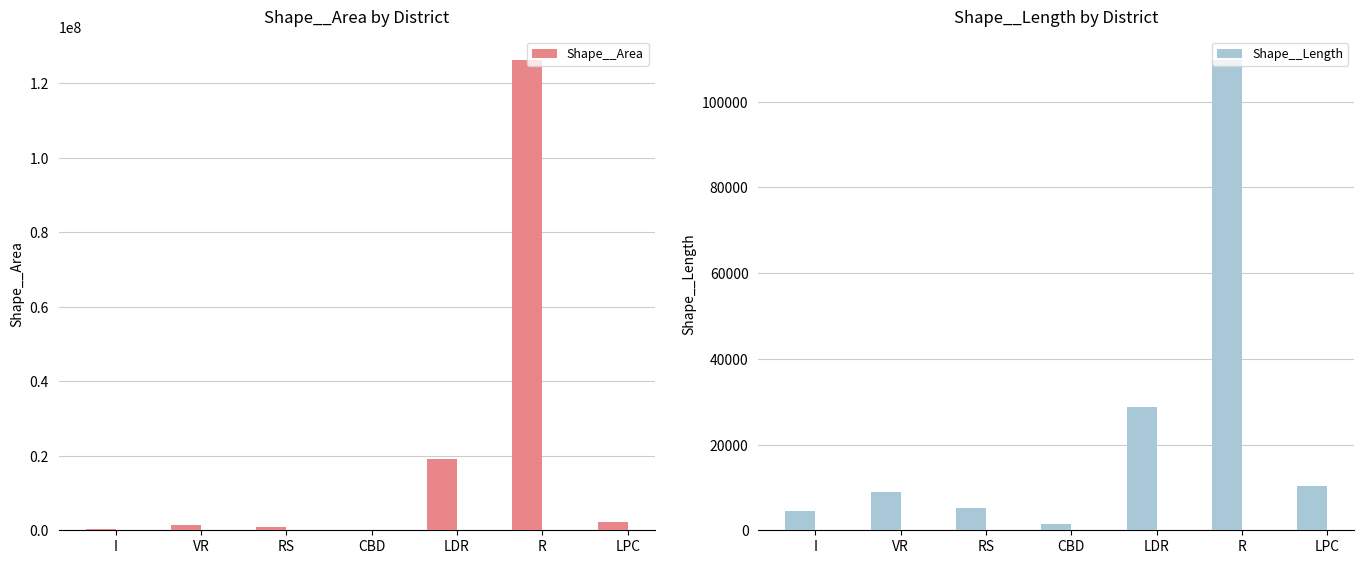

The value of Shape__Area at I is 679869.1. True or false?

False